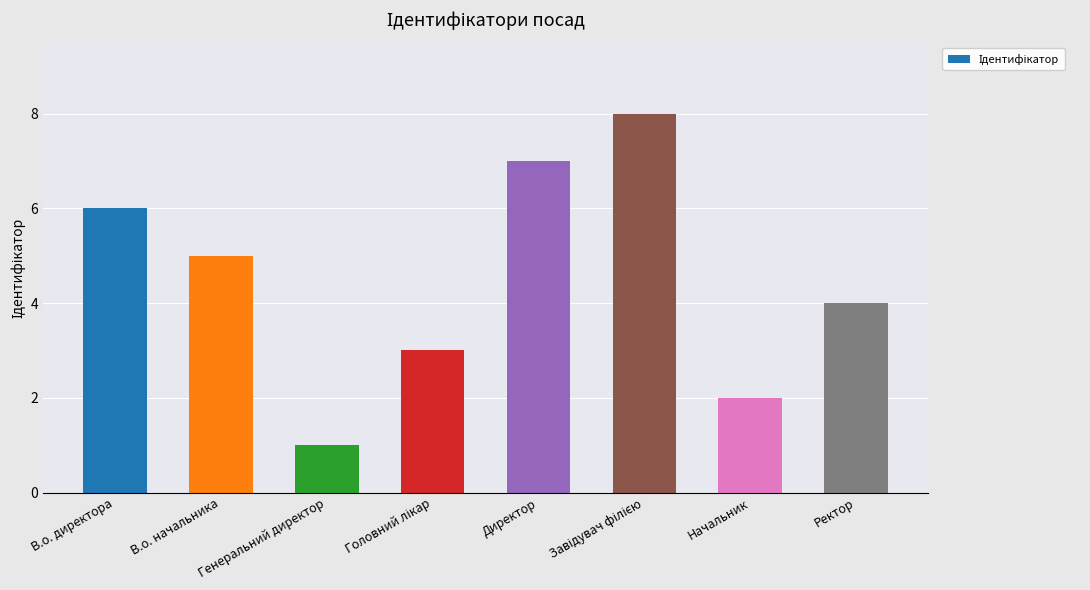

Which category has the lowest value across all series?

Генеральний директор